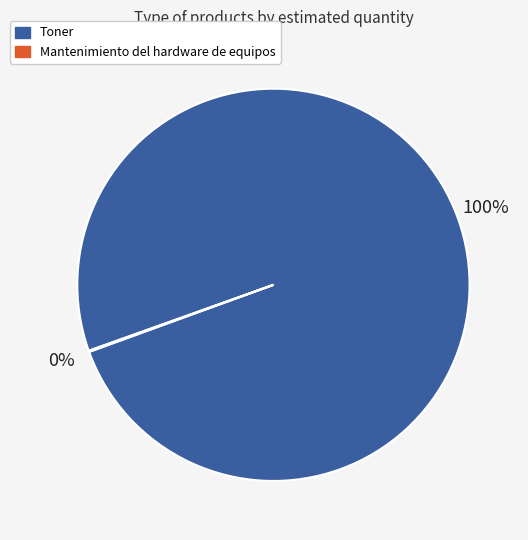

What is the largest slice in the pie chart?

Toner